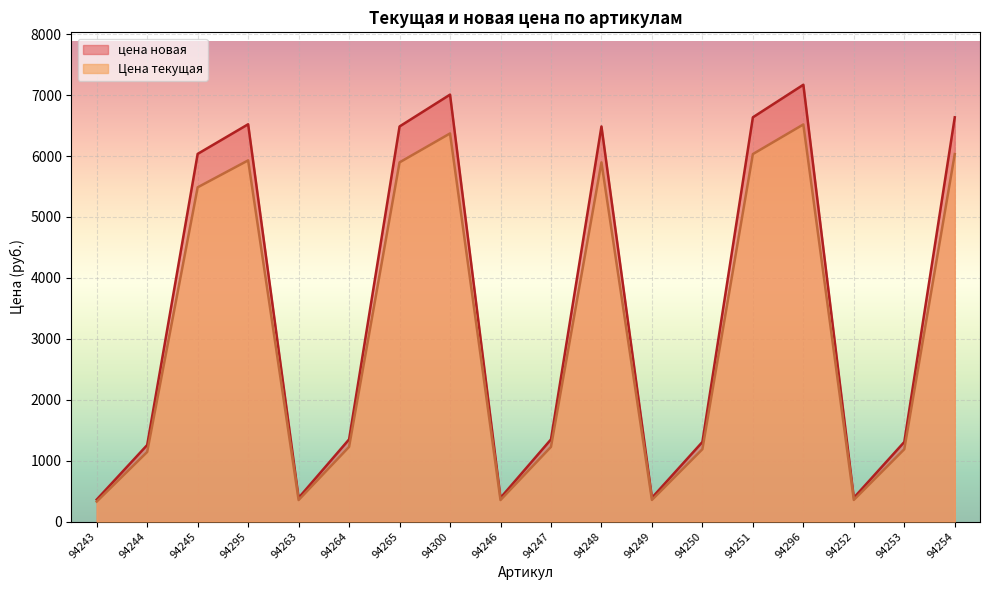

Is the value of цена новая at 94244 greater than the value of Цена текущая at 94254?

No